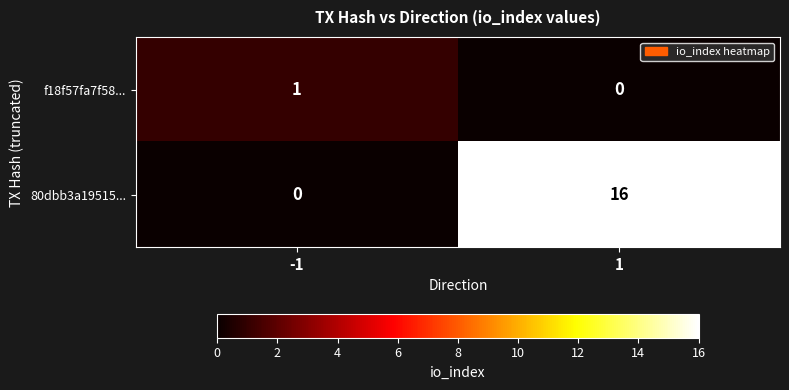

The value of f18f57fa7f58... at -1 is 2. True or false?

False